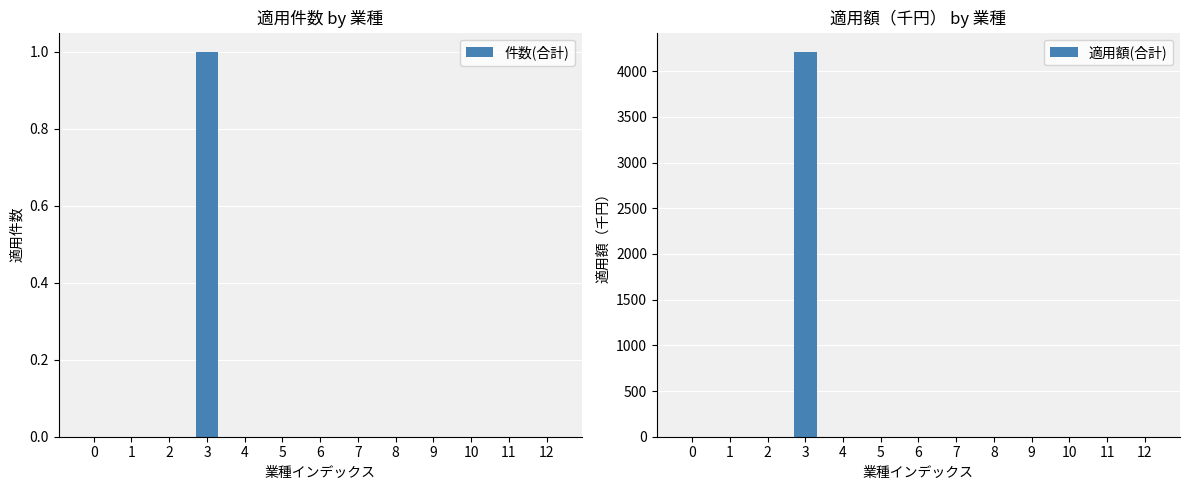

Which series has the largest total across all categories?

適用額(合計)